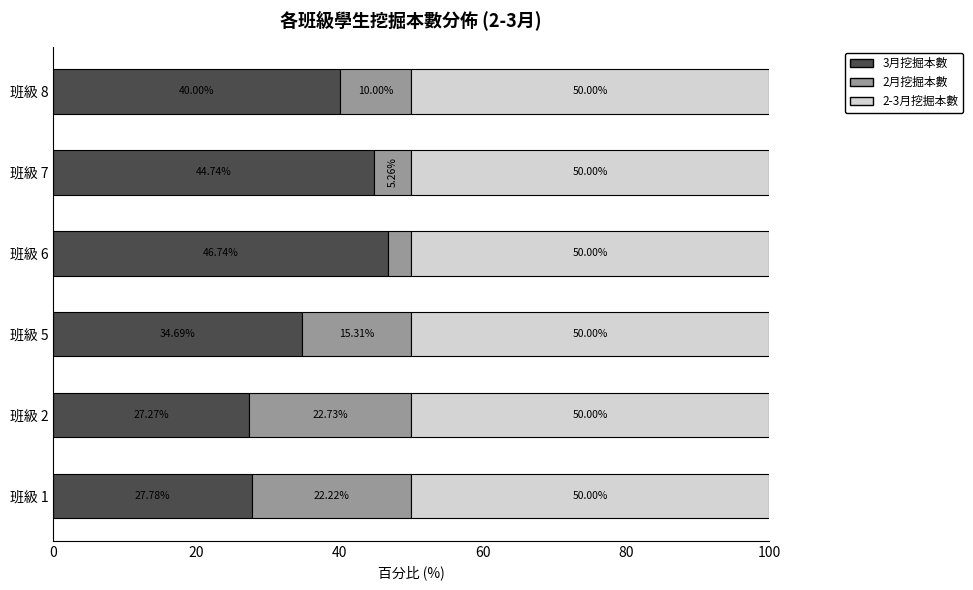

What is the sum of all 3月挖掘本數 values?

221.2